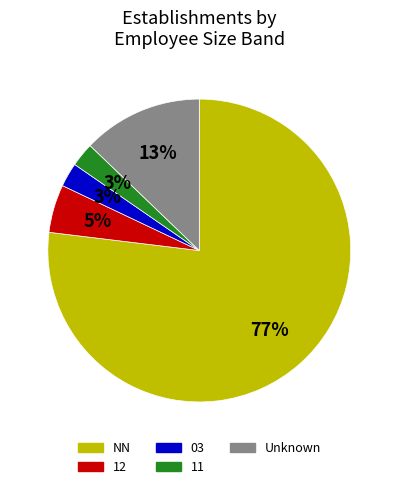

To the nearest percent, what is the average slice percentage?

20%